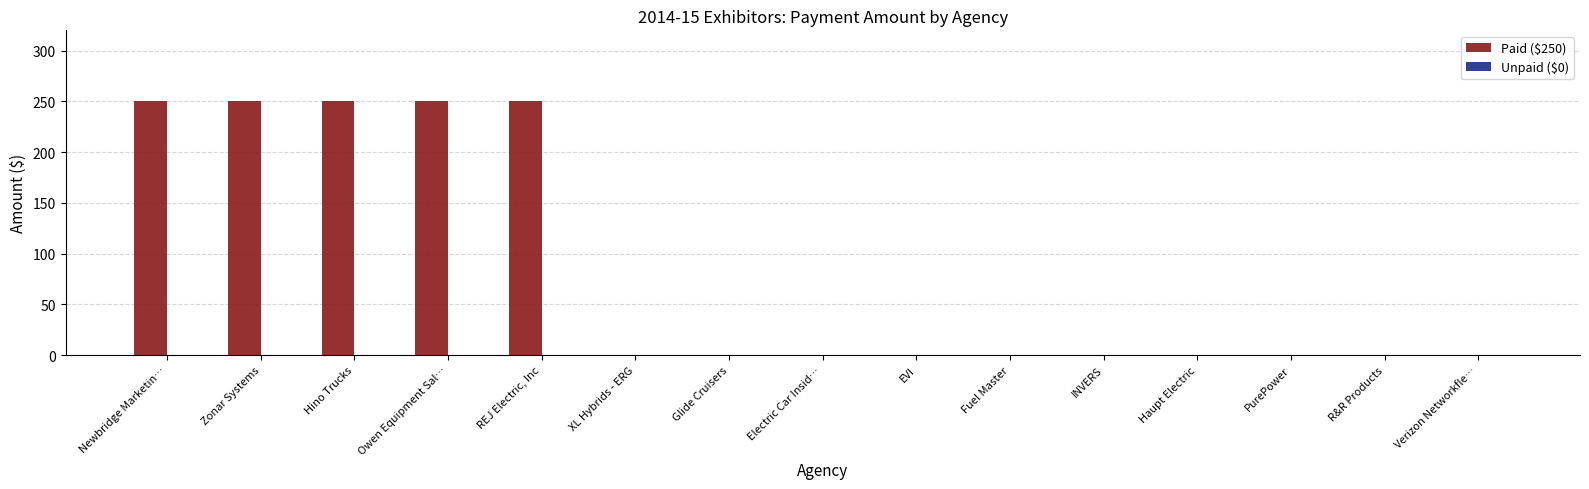

Reading left to right, transcribe all the data shown in this chart.

Newbridge Marketin…=250	Zonar Systems=250	Hino Trucks=250	Owen Equipment Sal…=250	REJ Electric, Inc=250	XL Hybrids - ERG=0	Glide Cruisers=0	Electric Car Insid…=0	EVI=0	Fuel Master=0	INVERS=0	Haupt Electric=0	PurePower=0	R&R Products=0	Verizon Networkfle…=0